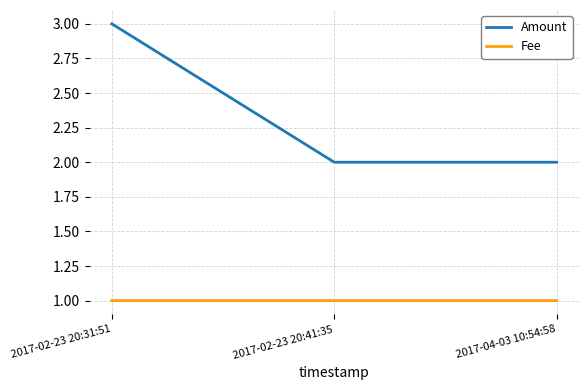

Reading left to right, what are all the values shown in this chart?

Amount: 2017-02-23 20:31:51=3.0	2017-02-23 20:41:35=2.0	2017-04-03 10:54:58=2.0
Fee: 2017-02-23 20:31:51=1.0	2017-02-23 20:41:35=1.0	2017-04-03 10:54:58=1.0